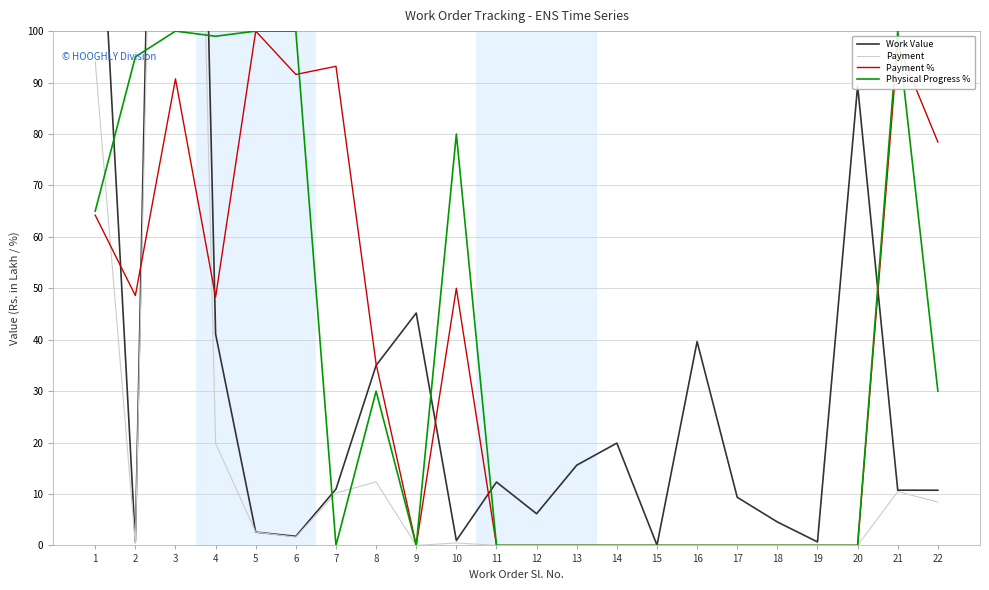

Reading left to right, transcribe all the data shown in this chart.

Work Value: 1=146.6	2=0.7	3=378.2	4=41.1	5=2.6	6=1.8	7=10.9	8=35.0	9=45.2	10=0.9	11=12.3	12=6.2	13=15.6	14=19.9	15=0.1	16=39.6	17=9.4	18=4.6	19=0.7	20=89.4	21=10.7	22=10.7
Payment: 1=94.1	2=0.3	3=343.1	4=19.8	5=2.6	6=1.6	7=10.2	8=12.3	9=0.0	10=0.5	11=0.0	12=0.0	13=0.0	14=0.0	15=0.0	16=0.0	17=0.0	18=0.0	19=0.0	20=0.0	21=10.5	22=8.4
Payment %: 1=64.2	2=48.6	3=90.7	4=48.3	5=100.0	6=91.6	7=93.2	8=35.3	9=0.0	10=50.0	11=0.0	12=0.0	13=0.0	14=0.0	15=0.0	16=0.0	17=0.0	18=0.0	19=0.0	20=0.0	21=97.4	22=78.4
Physical Progress %: 1=65.0	2=95.0	3=100.0	4=99.0	5=100.0	6=100.0	7=0.0	8=30.0	9=0.0	10=80.0	11=0.0	12=0.0	13=0.0	14=0.0	15=0.0	16=0.0	17=0.0	18=0.0	19=0.0	20=0.0	21=100.0	22=30.0